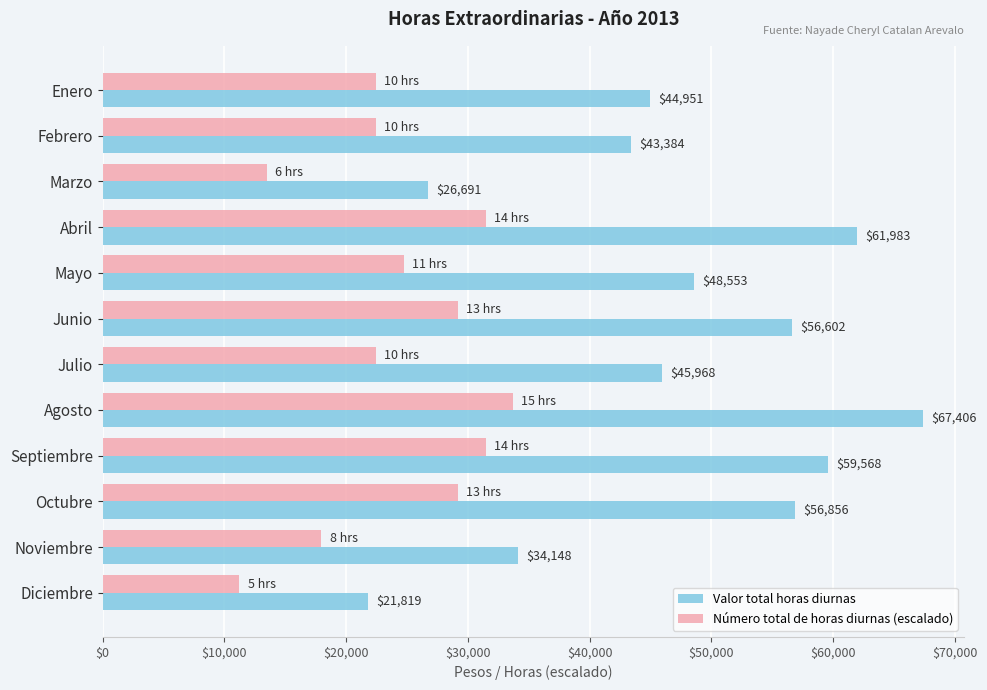

At which category does the chart reach its peak across all series?

Agosto